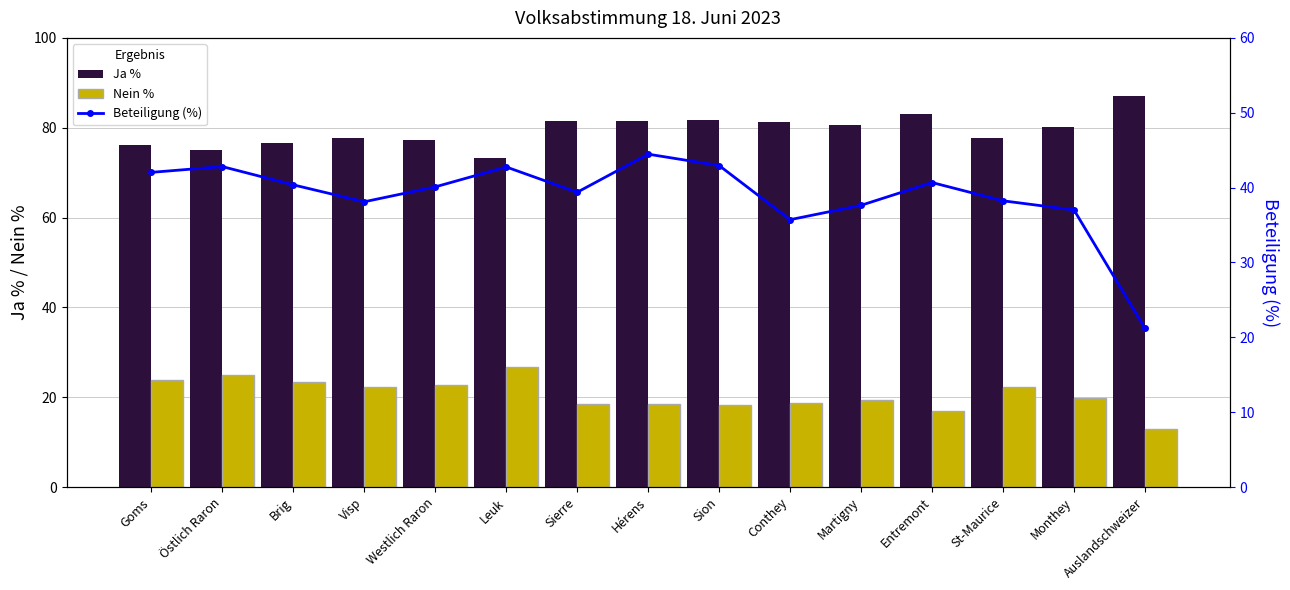

At Leuk, list the series in order from largest to smallest.

Ja %, Beteiligung (%), Nein %